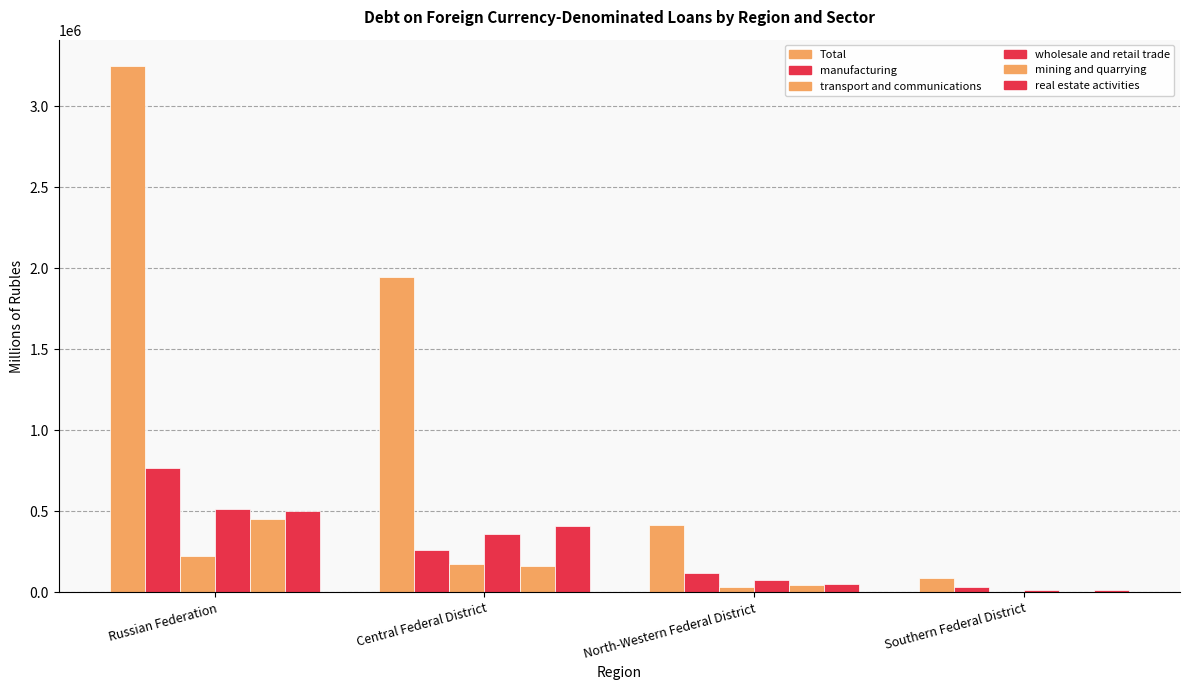

Reading left to right, what are all the values shown in this chart?

Total: Russian Federation=3249155	Central Federal District=1947948	North-Western Federal District=414946	Southern Federal District=89902
manufacturing: Russian Federation=767442	Central Federal District=262313	North-Western Federal District=117684	Southern Federal District=32830
transport and communications: Russian Federation=223844	Central Federal District=171419	North-Western Federal District=30875	Southern Federal District=4184
wholesale and retail trade: Russian Federation=512993	Central Federal District=360179	North-Western Federal District=78699	Southern Federal District=12828
mining and quarrying: Russian Federation=453971	Central Federal District=162551	North-Western Federal District=44731	Southern Federal District=1144
real estate activities: Russian Federation=501429	Central Federal District=409325	North-Western Federal District=53134	Southern Federal District=11446